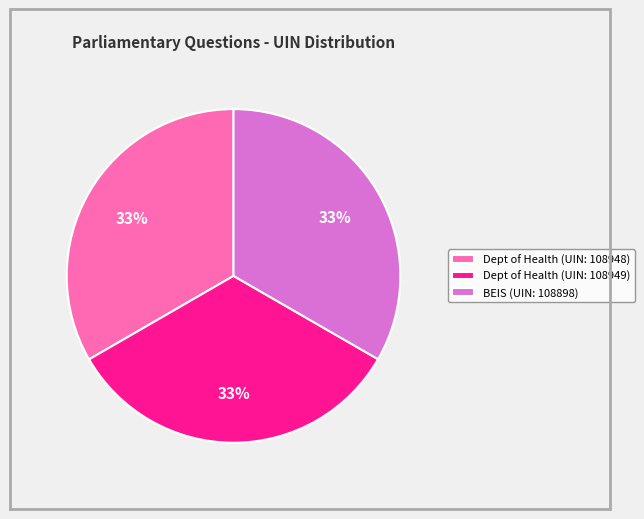

What is the ratio of the value at Dept of Health (UIN: 108948) to the value at BEIS (UIN: 108898)?

1.0